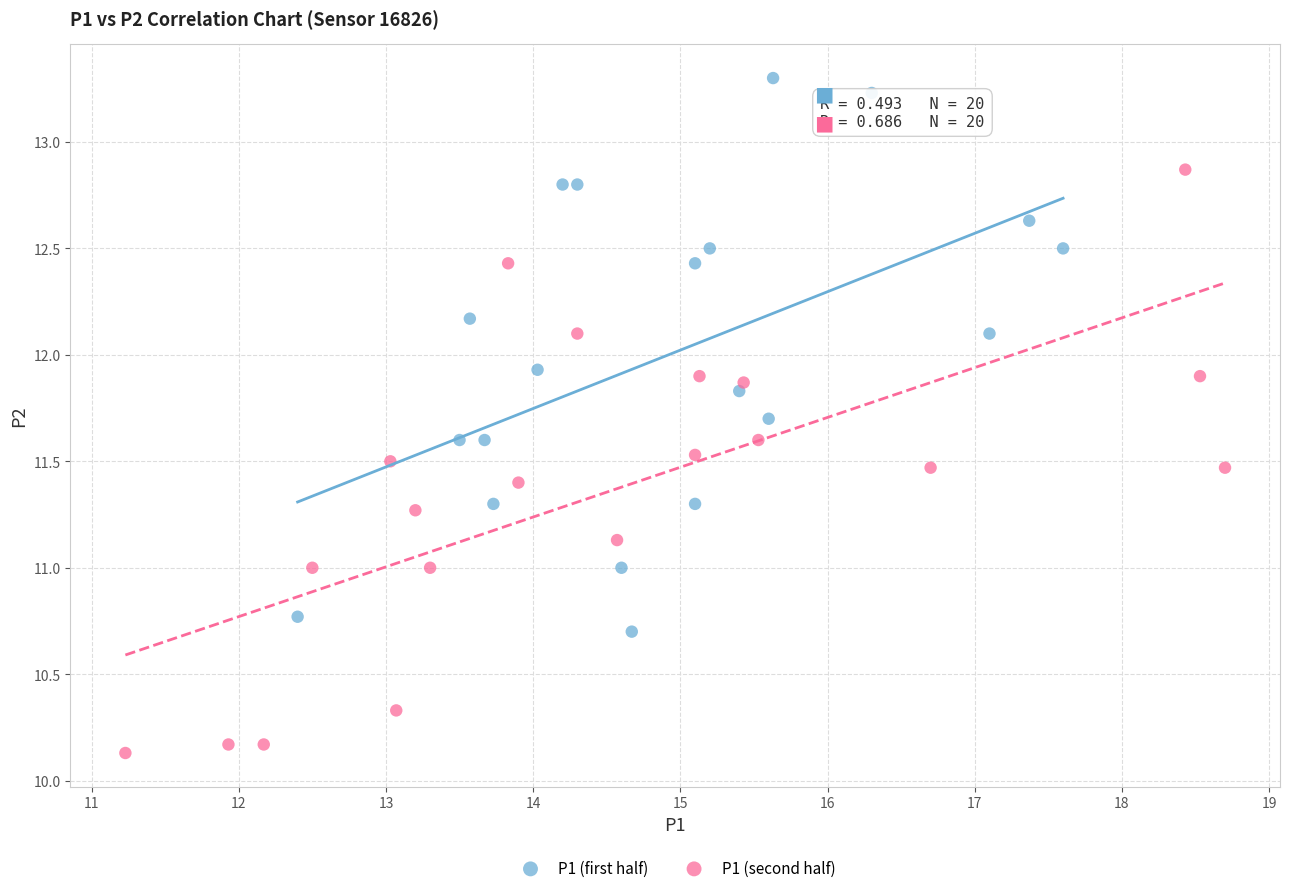

Which series contains the highest Y value?

P1 (first half)